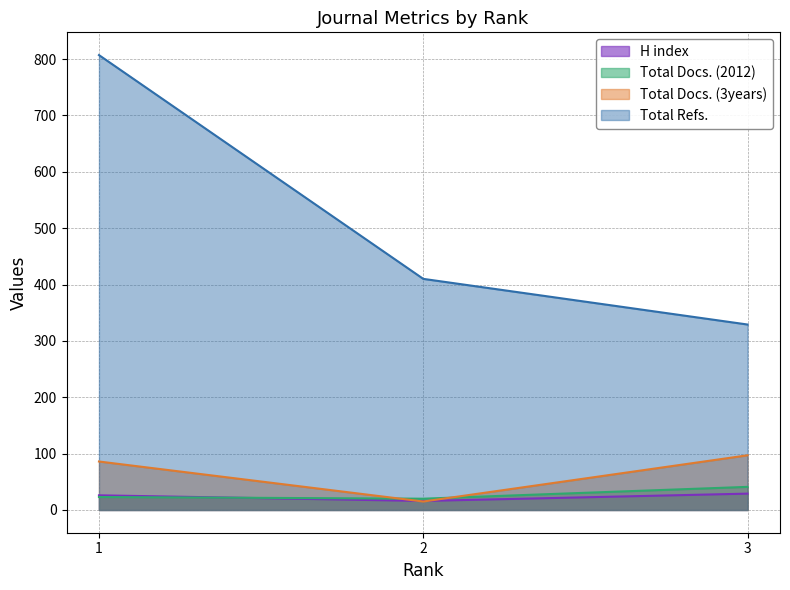

Is the value of H index at 2 greater than the value of Total Docs. (3years) at 2?

Yes